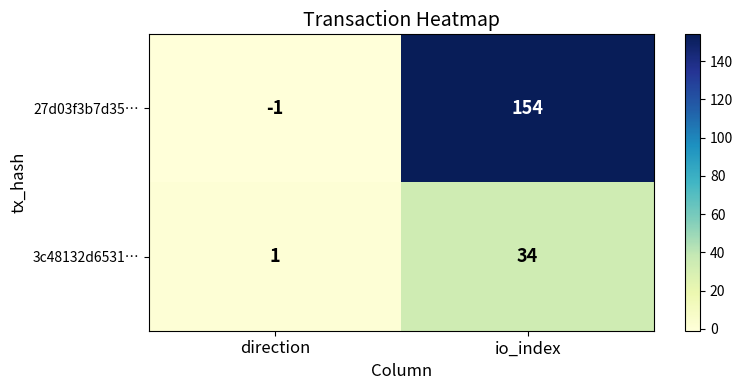

Which label corresponds to the largest value in the chart?

io_index